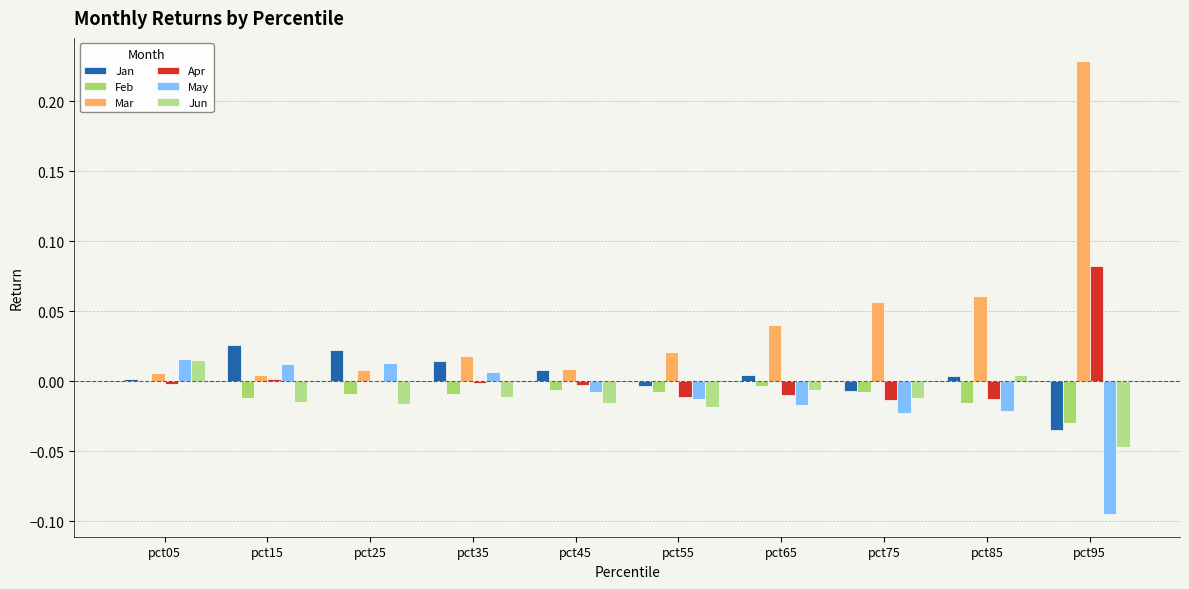

Where does the Apr series first go above 0?

pct15